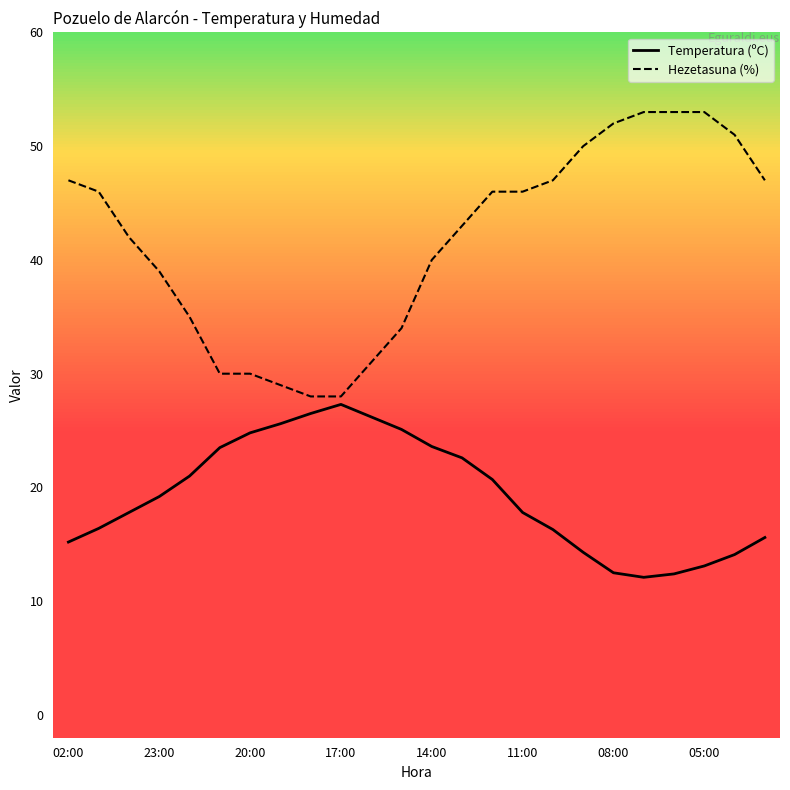

Rank the series by their average value, from lowest to highest.

Temperatura (ºC), Hezetasuna (%)